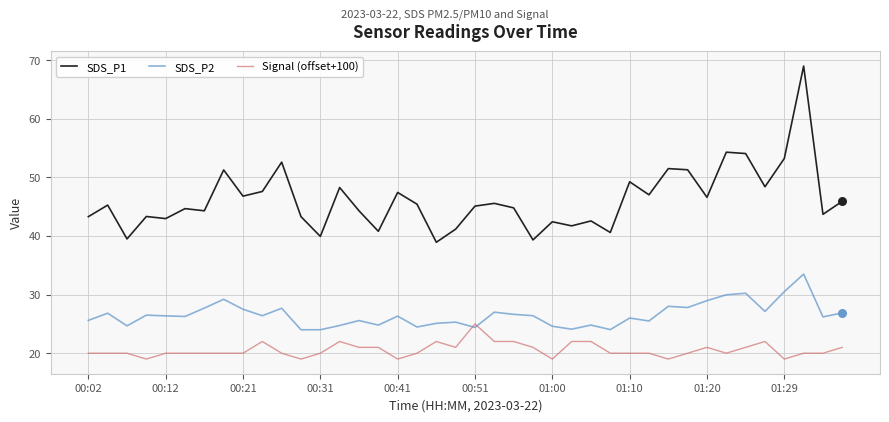

List the series in order of their overall mean, lowest first.

Signal (offset+100), SDS_P2, SDS_P1